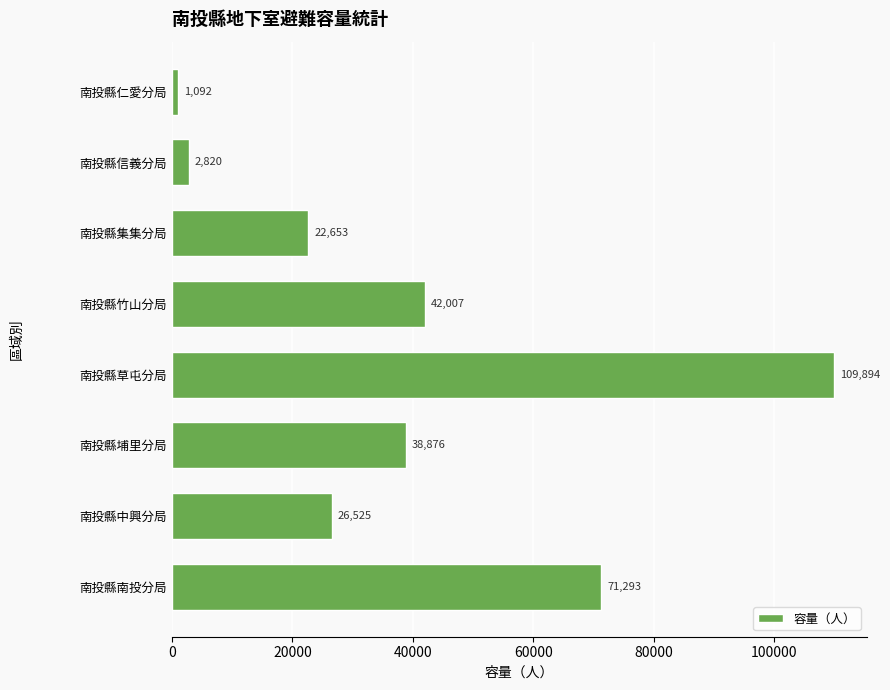

List the labels in order of value, smallest first.

南投縣仁愛分局, 南投縣信義分局, 南投縣集集分局, 南投縣中興分局, 南投縣埔里分局, 南投縣竹山分局, 南投縣南投分局, 南投縣草屯分局